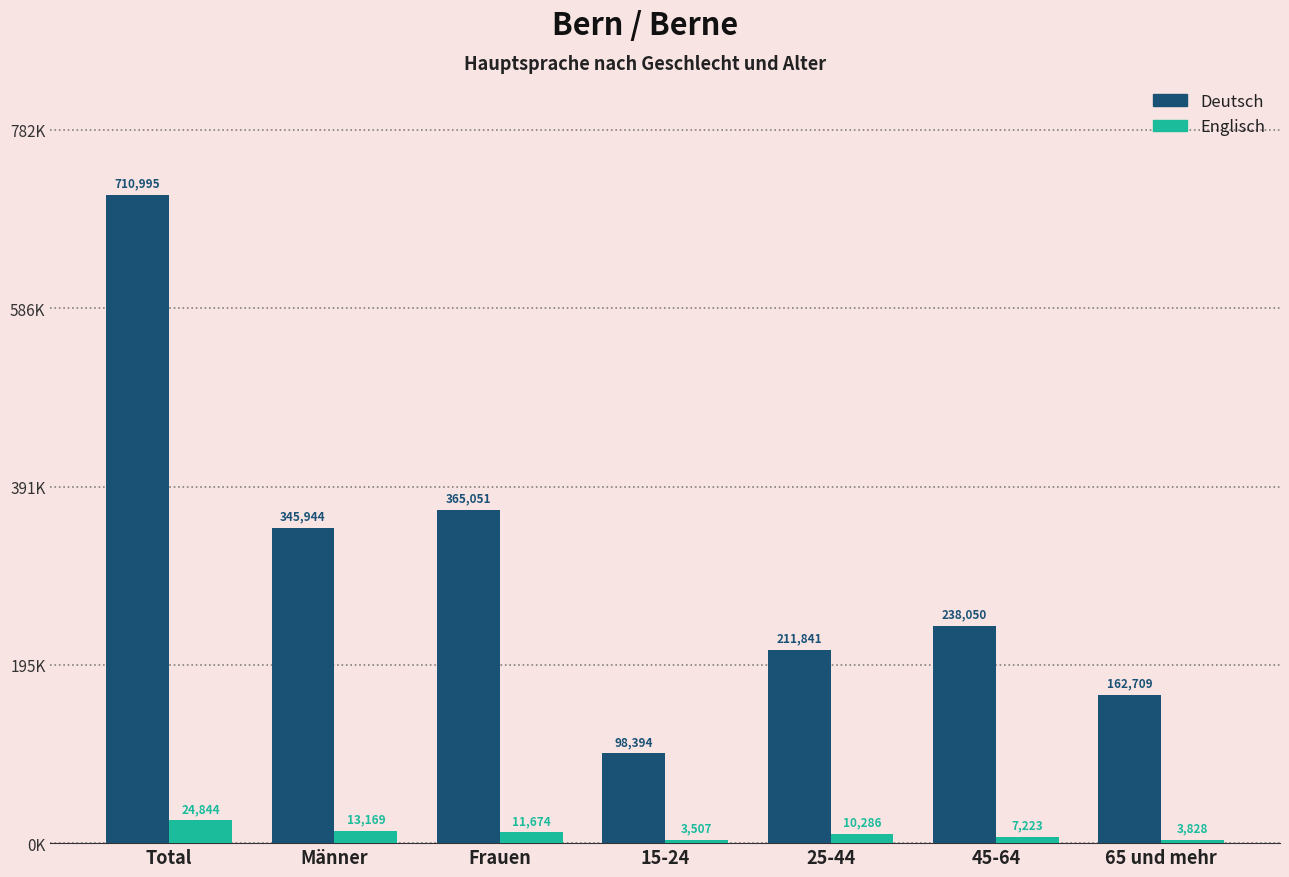

True or false: Deutsch has a value of 710995 at Total.

True